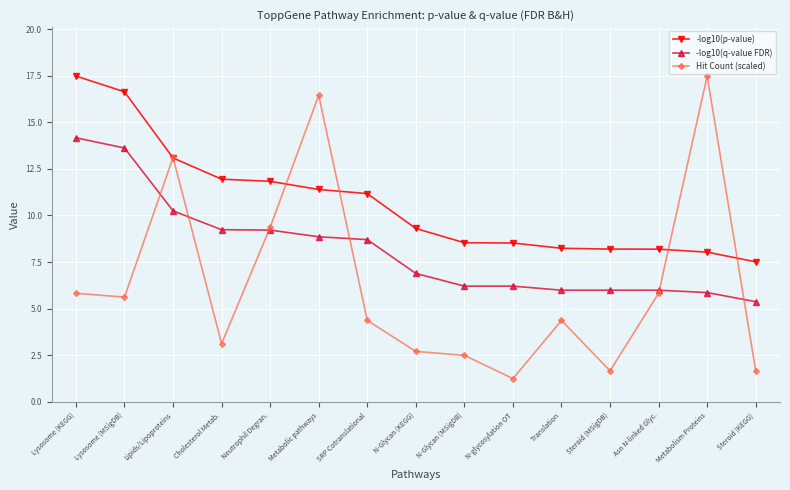

True or false: -log10(p-value) and -log10(q-value FDR) intersect in this chart.

False